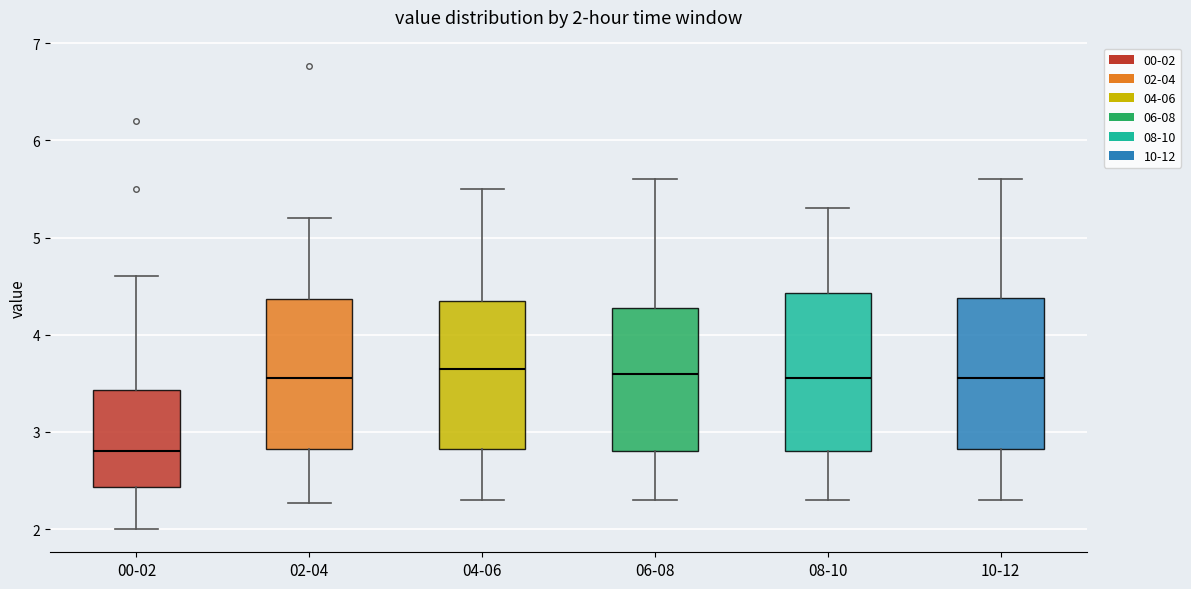

Which box's median line is the lowest?

00-02